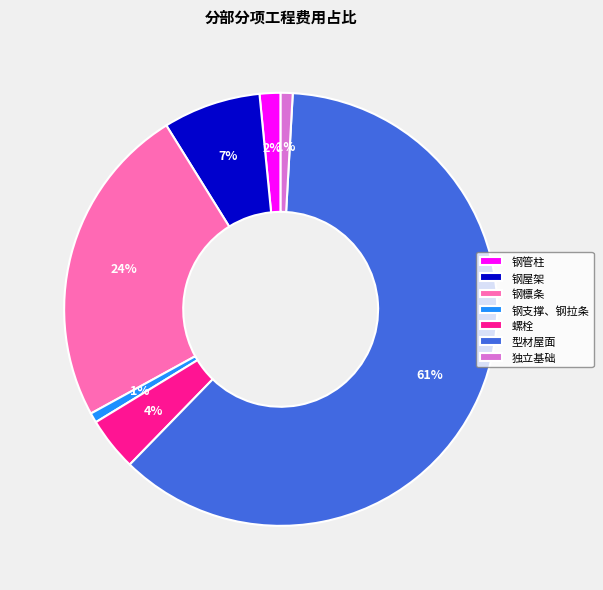

How many slices are in this pie chart?

7